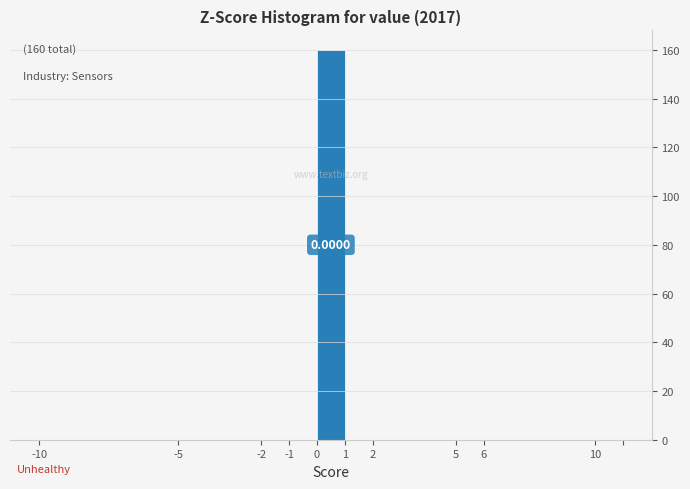

Over which range of the x-axis is the bar tallest?

0 to 1